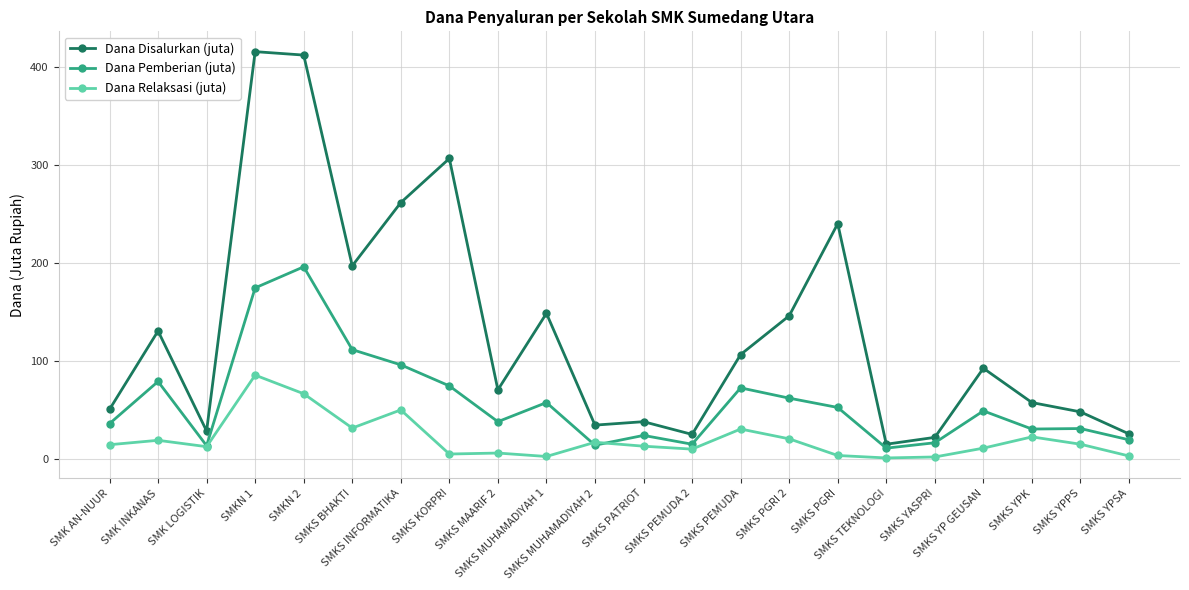

What is the minimum value for Dana Disalurkan (juta)?

15.0